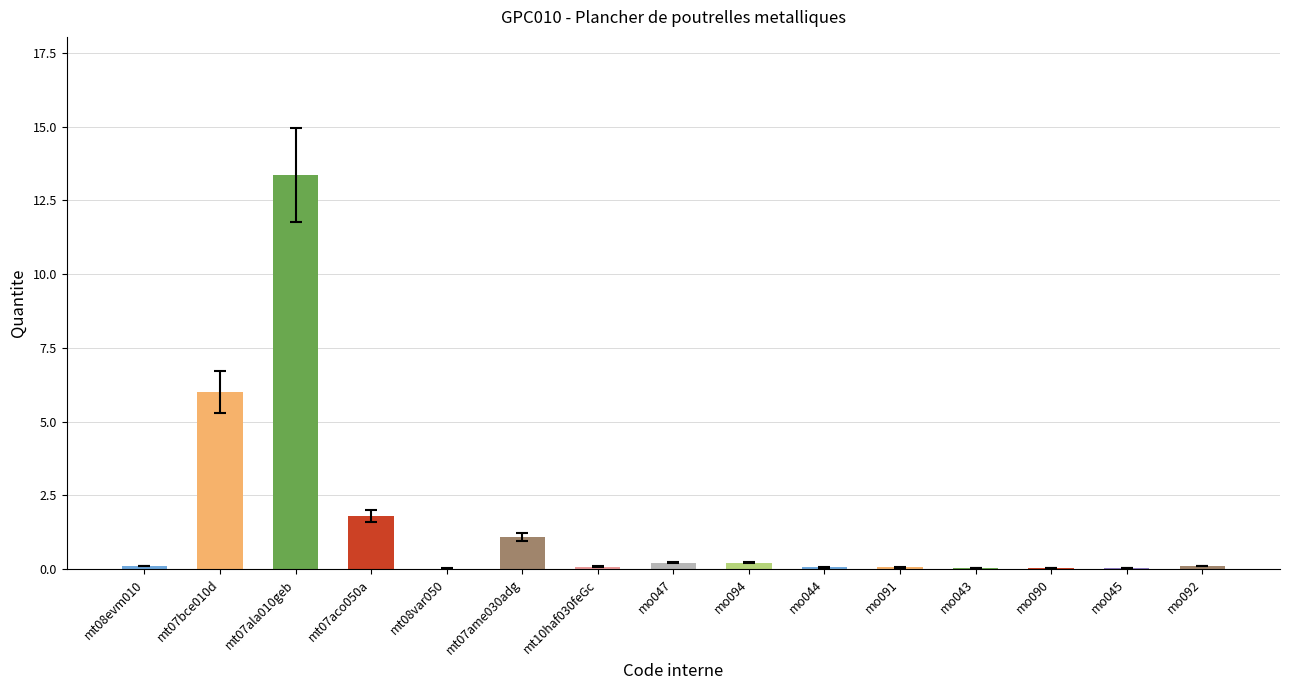

How many categories are shown in the chart?

15